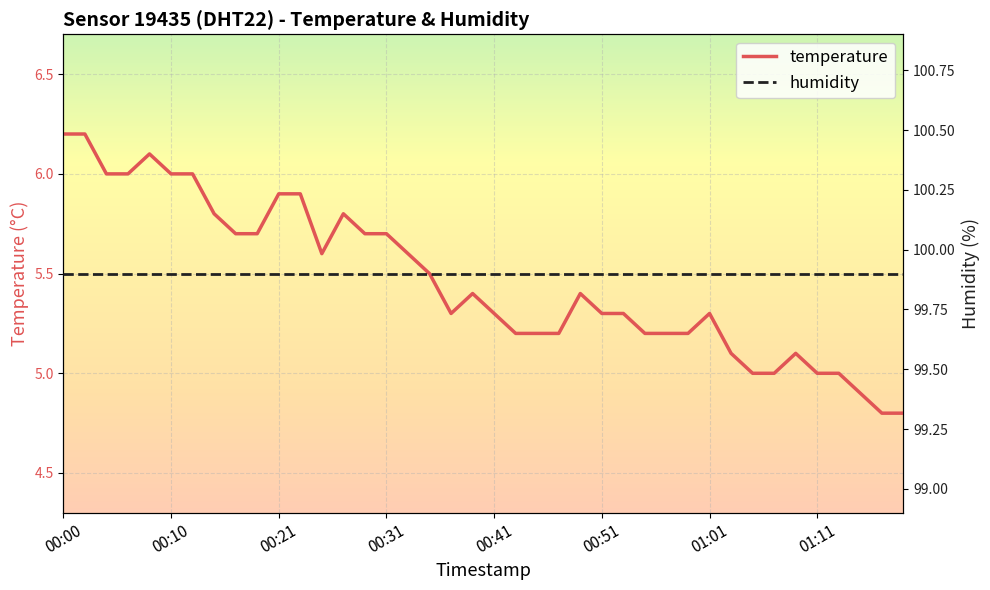

True or false: temperature and humidity cross at least once.

False